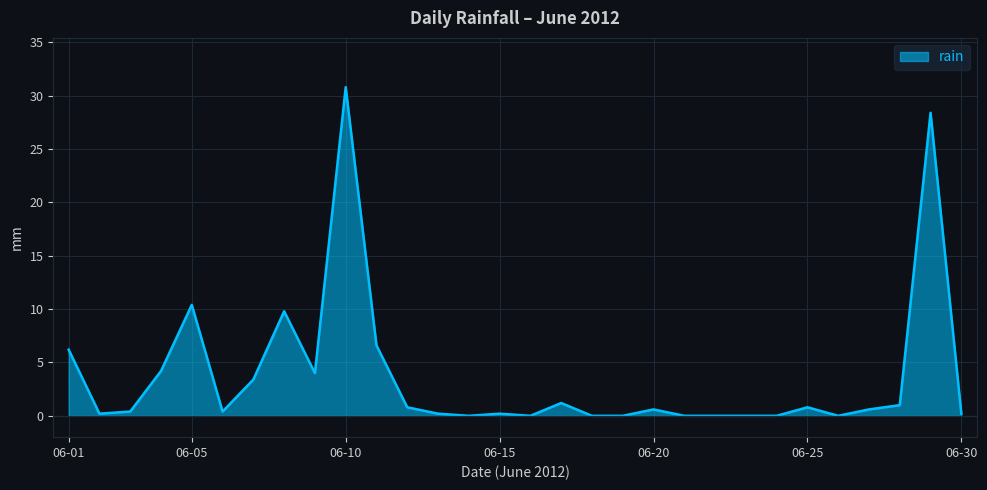

What is the difference between the maximum and minimum values?

30.8